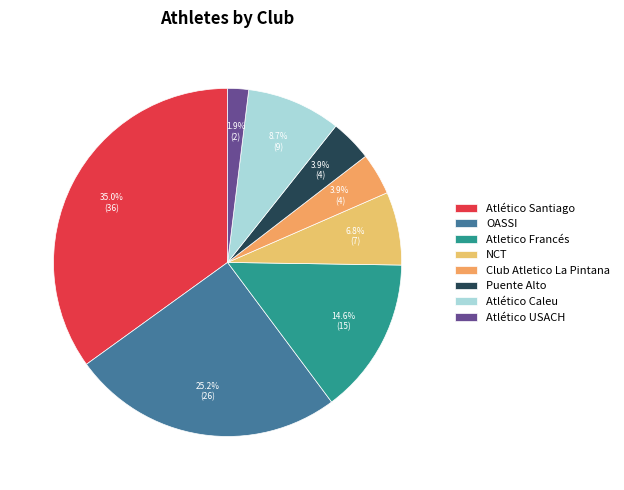

Which slice is the largest?

Atlético Santiago